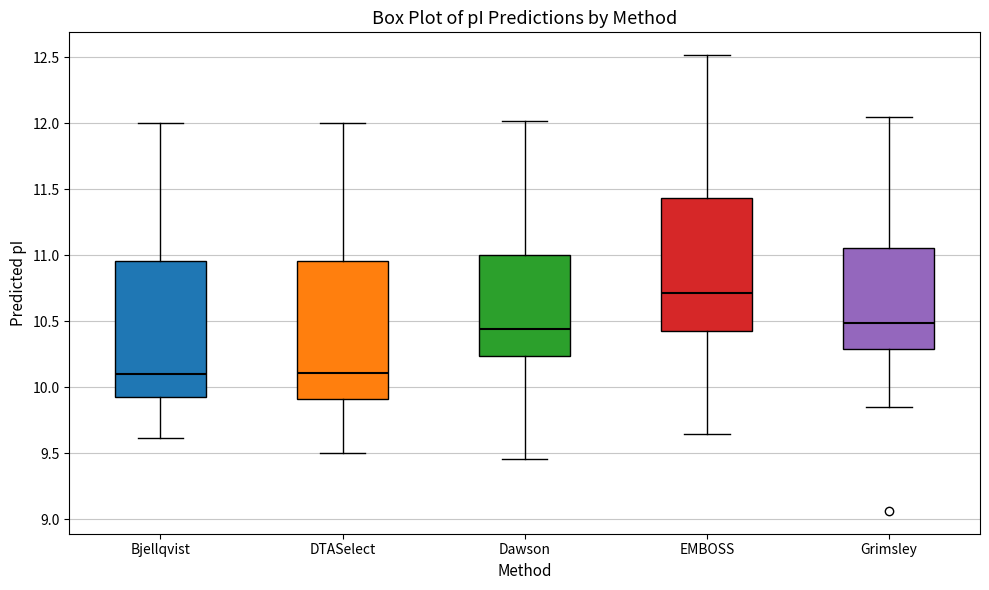

Reading left to right, read every box against the y-axis: the position of its median line, the range the box covers, and the ends of its whiskers. The values are not printed on the chart, so give them approximately, as read against the axis.

Bjellqvist: median 10.10, box 9.90 to 10.95, whiskers 9.60 to 12.00
DTASelect: median 10.10, box 9.90 to 10.95, whiskers 9.50 to 12.00
Dawson: median 10.45, box 10.25 to 11.00, whiskers 9.45 to 12.00
EMBOSS: median 10.70, box 10.40 to 11.45, whiskers 9.65 to 12.50
Grimsley: median 10.50, box 10.30 to 11.05, whiskers 9.85 to 12.05